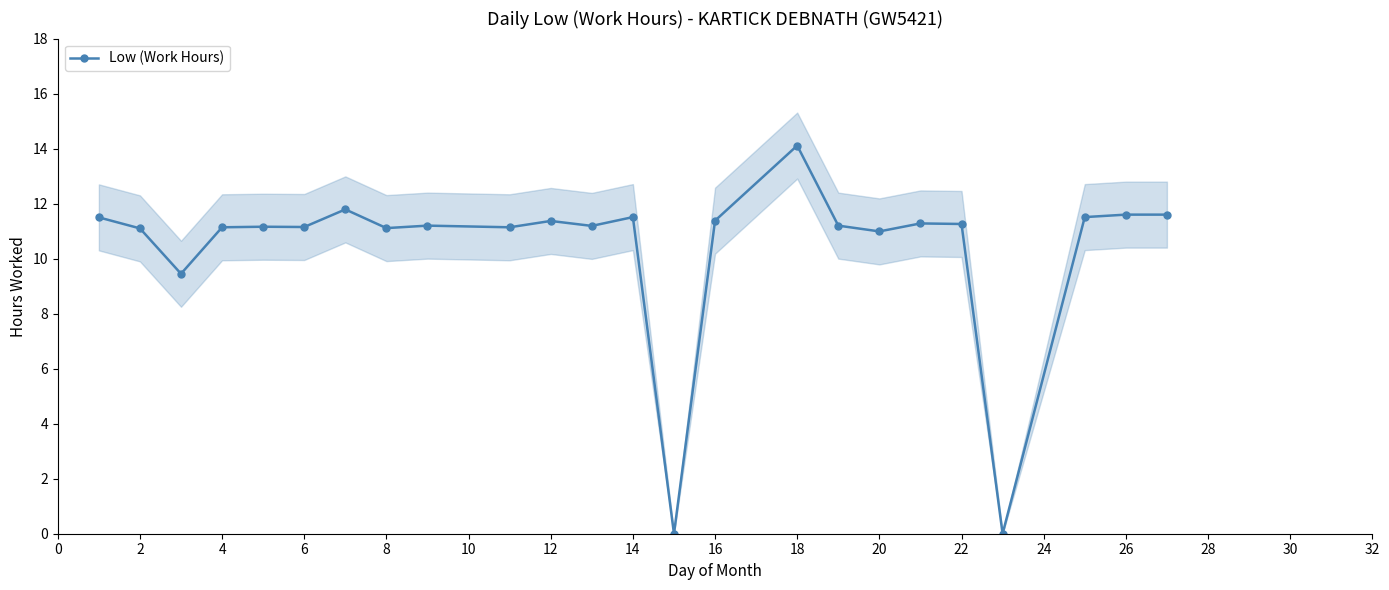

True or false: Low (Work Hours) has more than 0 points higher than both neighbors.

True